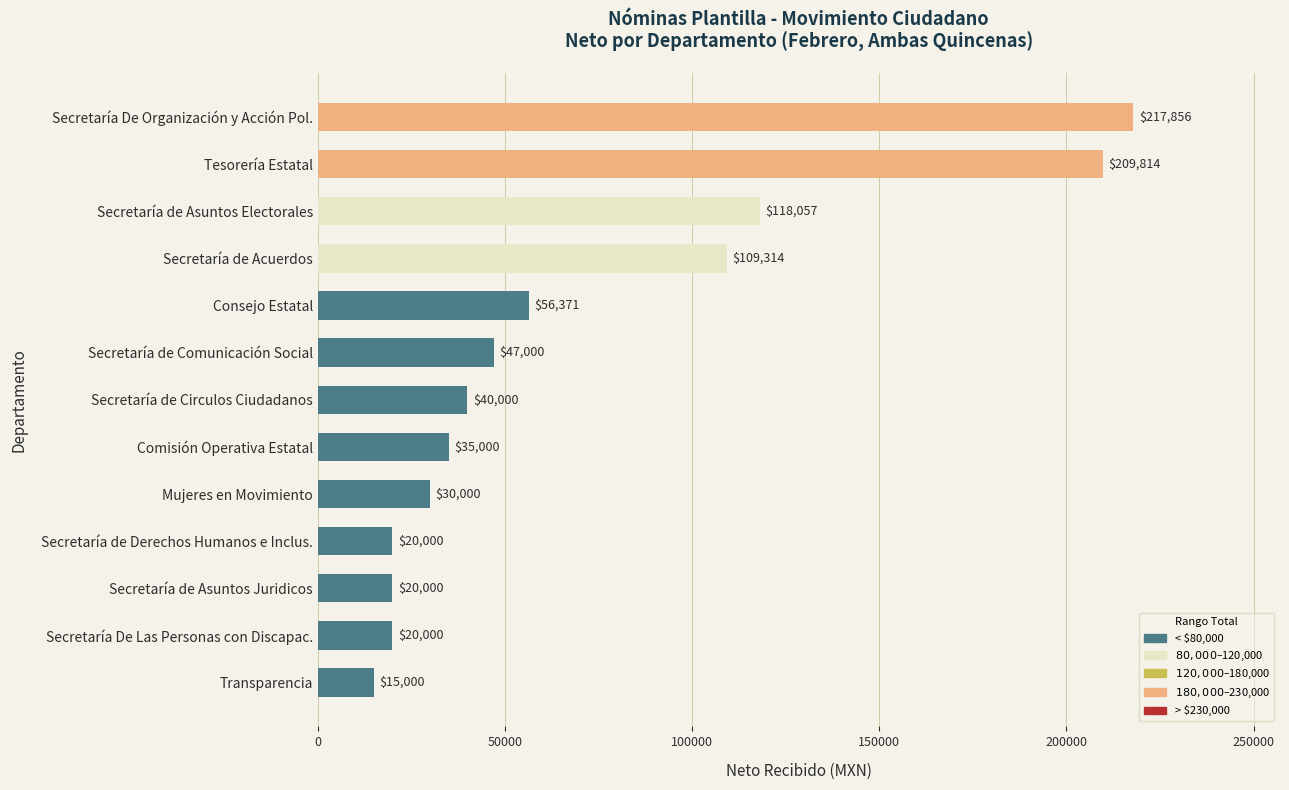

Which has a higher value, Secretaría de Asuntos Juridicos or Tesorería Estatal?

Tesorería Estatal